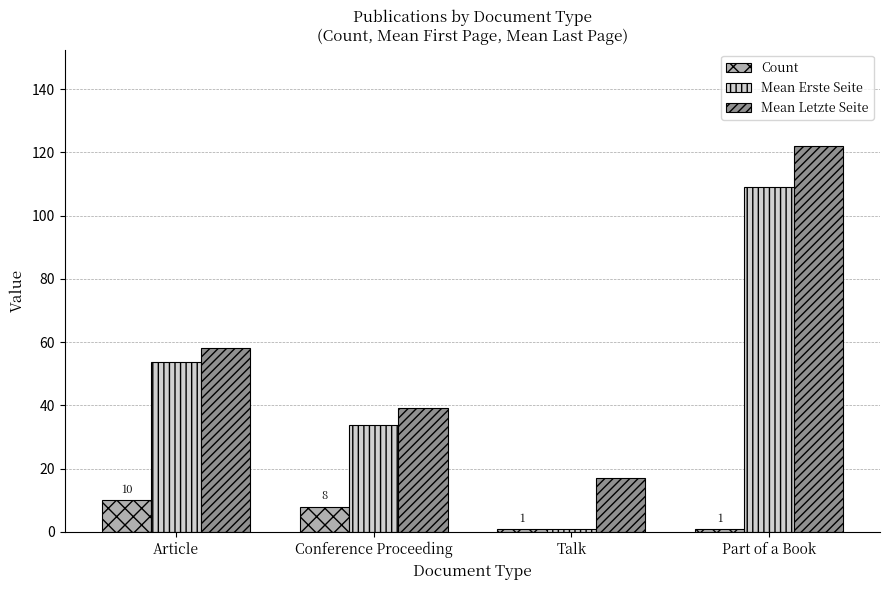

At which category does the chart reach its peak across all series?

Part of a Book